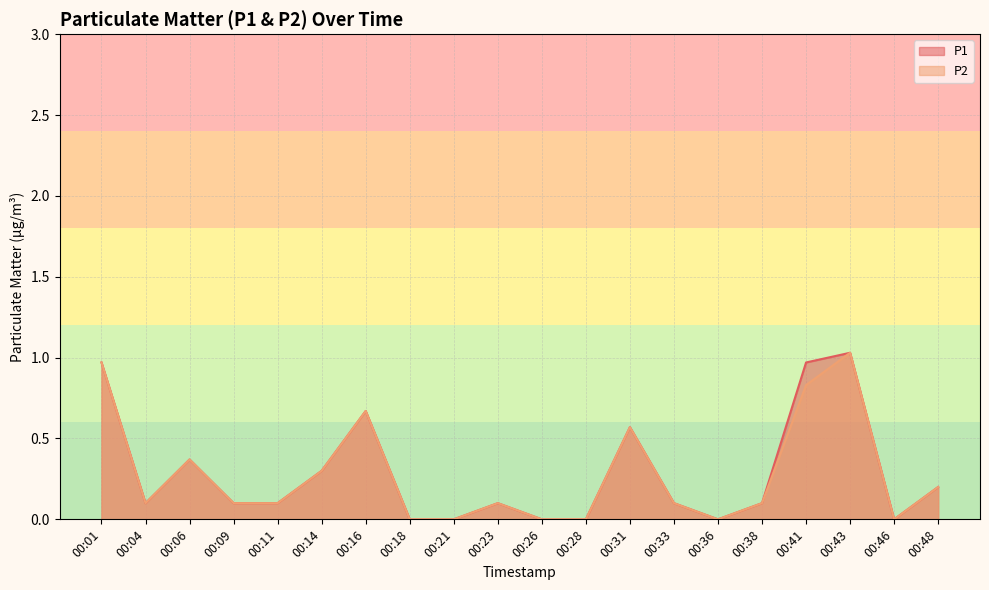

The P1 series shows 0.1 at 00:23. True or false?

True